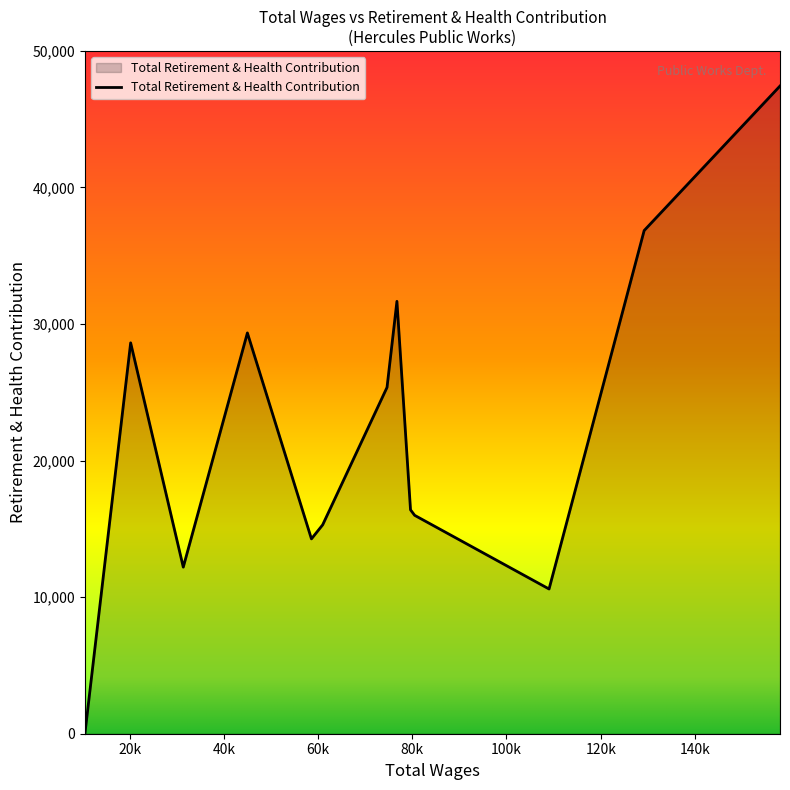

What is the difference between the maximum and minimum values?

47431